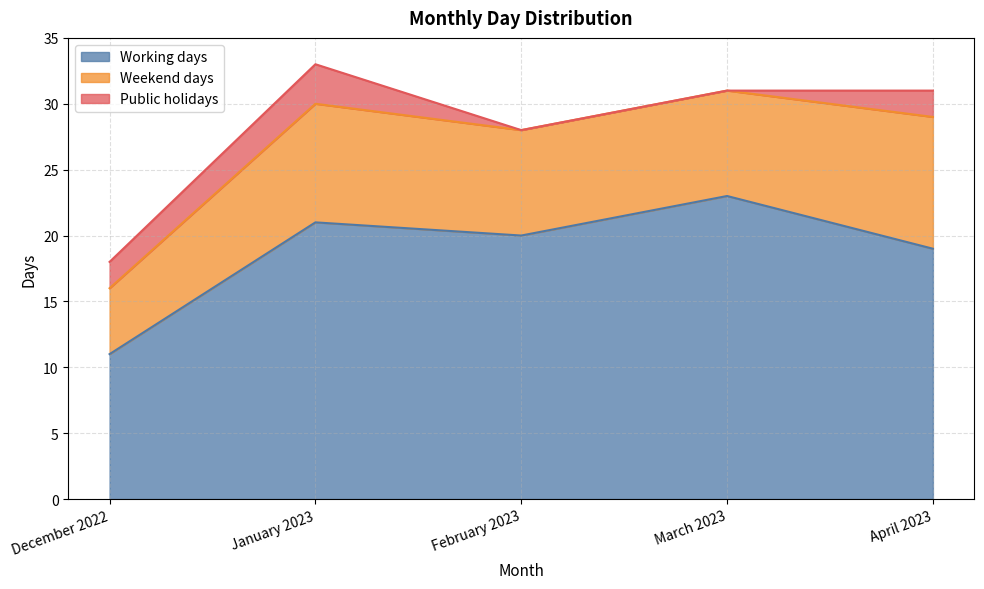

How many lines are shown in the chart?

3